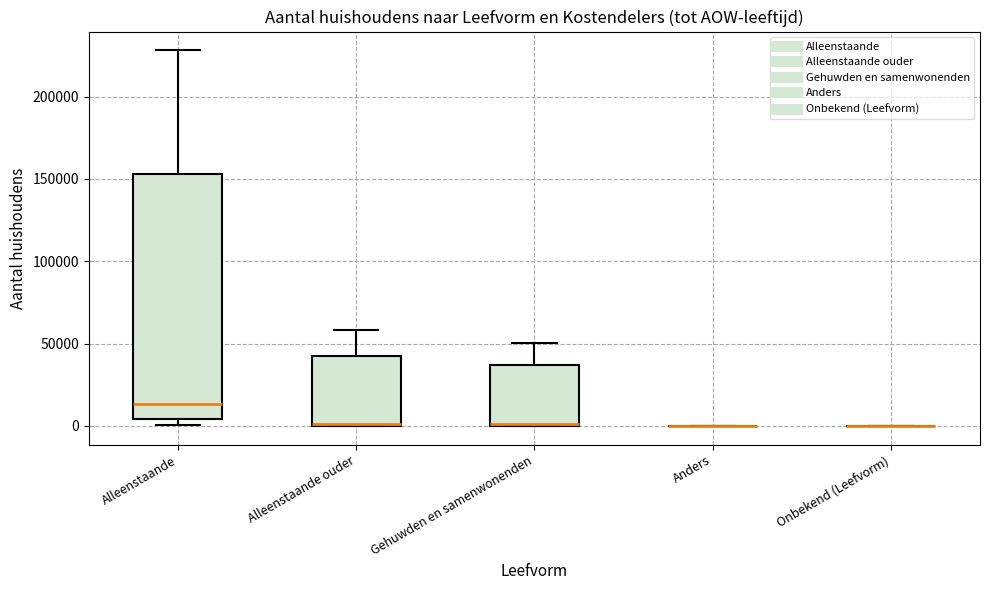

Which box is the tallest, from its lower edge to its upper edge?

Alleenstaande